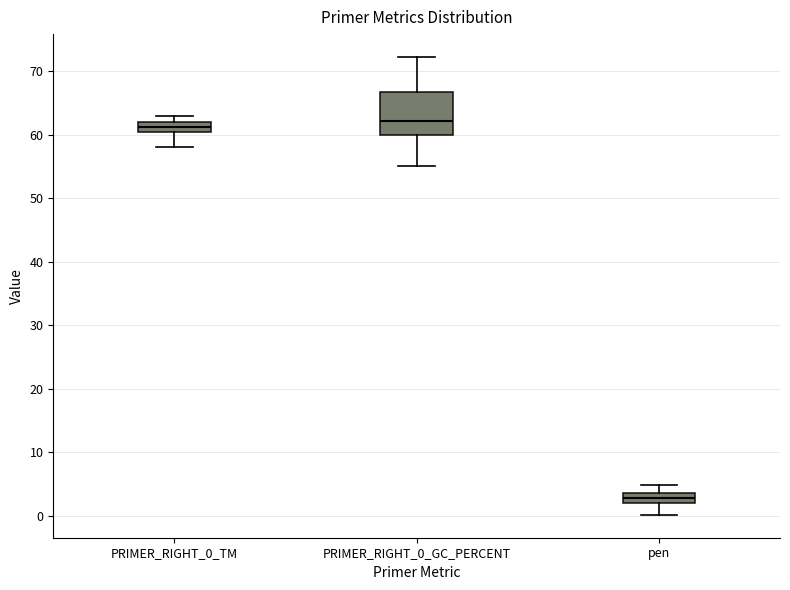

Reading left to right, transcribe this box plot: for each box, give where its median line is, the range the box spans, and where its two whiskers end, as read against the y-axis. The values are not printed on the chart, so give them approximately, as read against the axis.

PRIMER_RIGHT_0_TM: median 61, box 60 to 62, whiskers 58 to 63
PRIMER_RIGHT_0_GC_PERCENT: median 62, box 60 to 67, whiskers 55 to 72
pen: median 3, box 2 to 4, whiskers 0 to 5